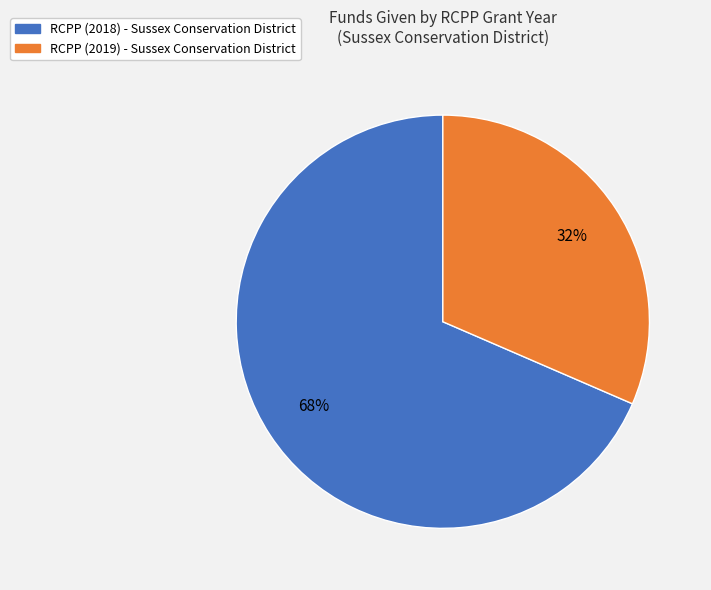

To the nearest percent, what portion does RCPP (2018) - Sussex Conservation District represent?

68%